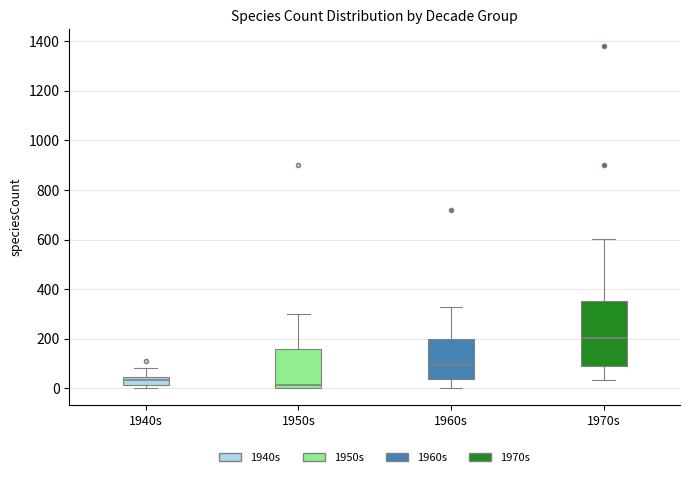

Where is the upper edge of the box for 1960s on the y-axis? The values are not printed on the chart, so give them approximately, as read against the axis.

200